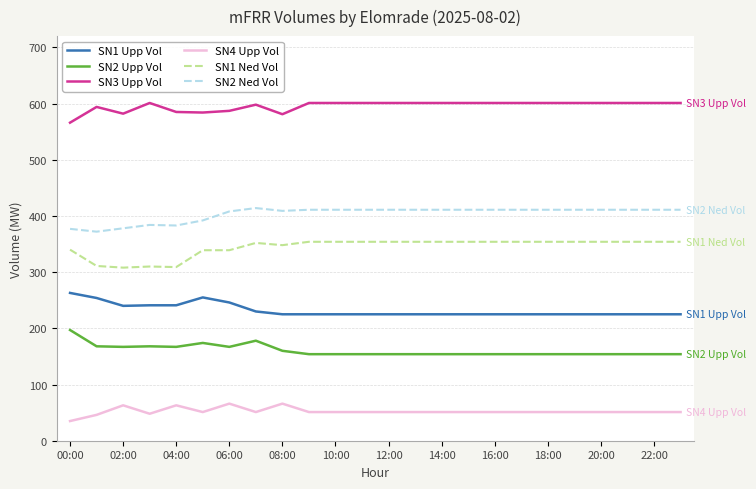

Which series has the largest total across all categories?

SN3 Upp Vol